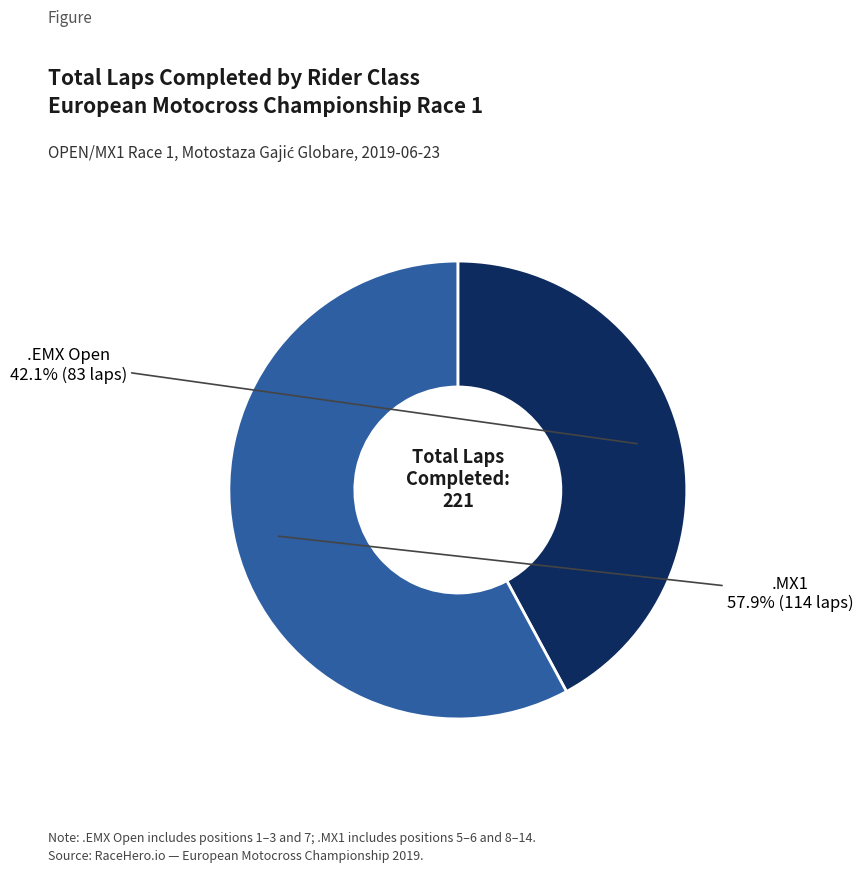

How many slices are in this pie chart?

2